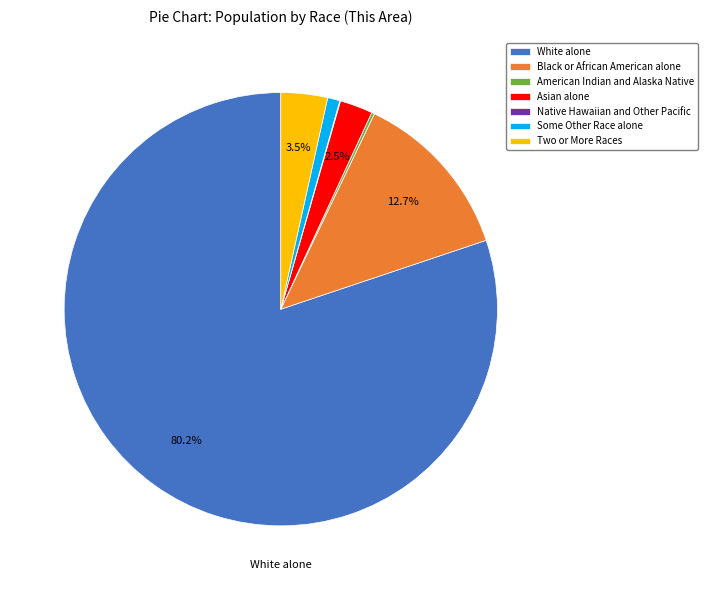

Does any single category account for the majority?

Yes